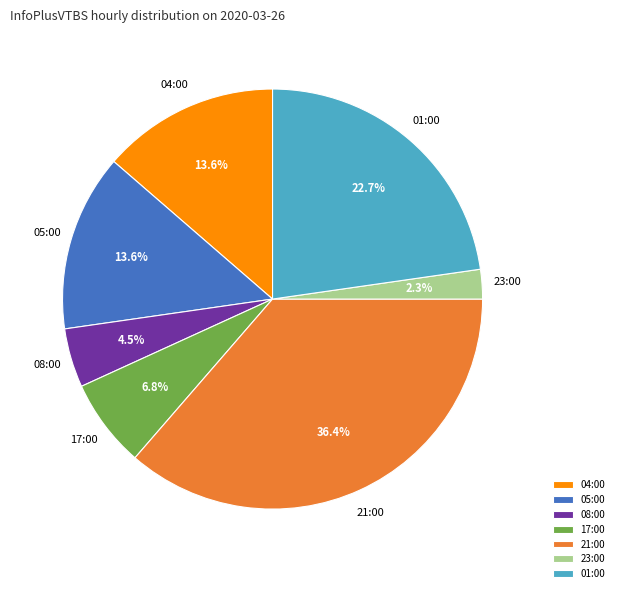

True or false: 04:00 accounts for 14% of the total.

True